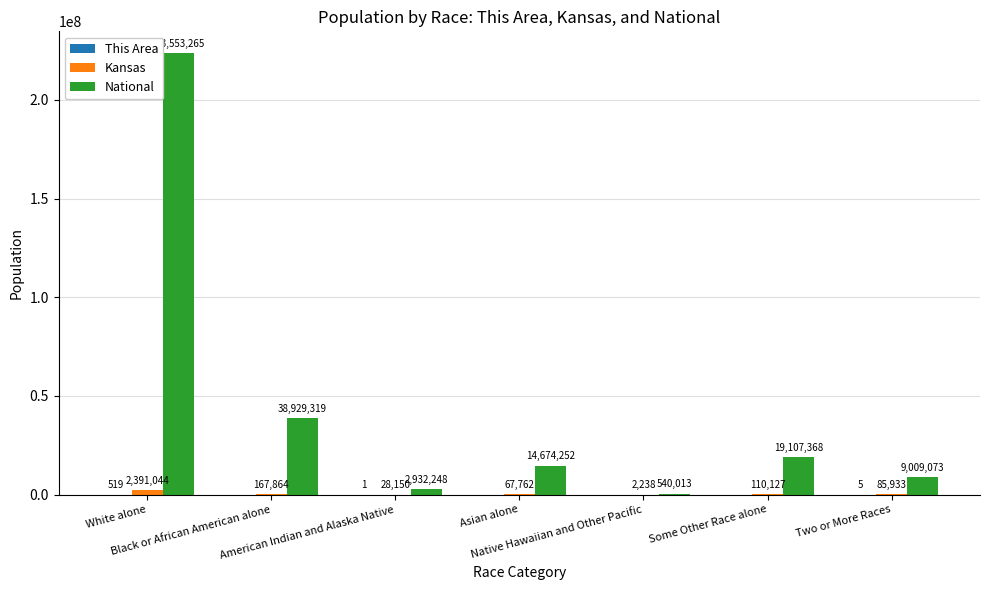

What is the greatest value displayed?

223553265